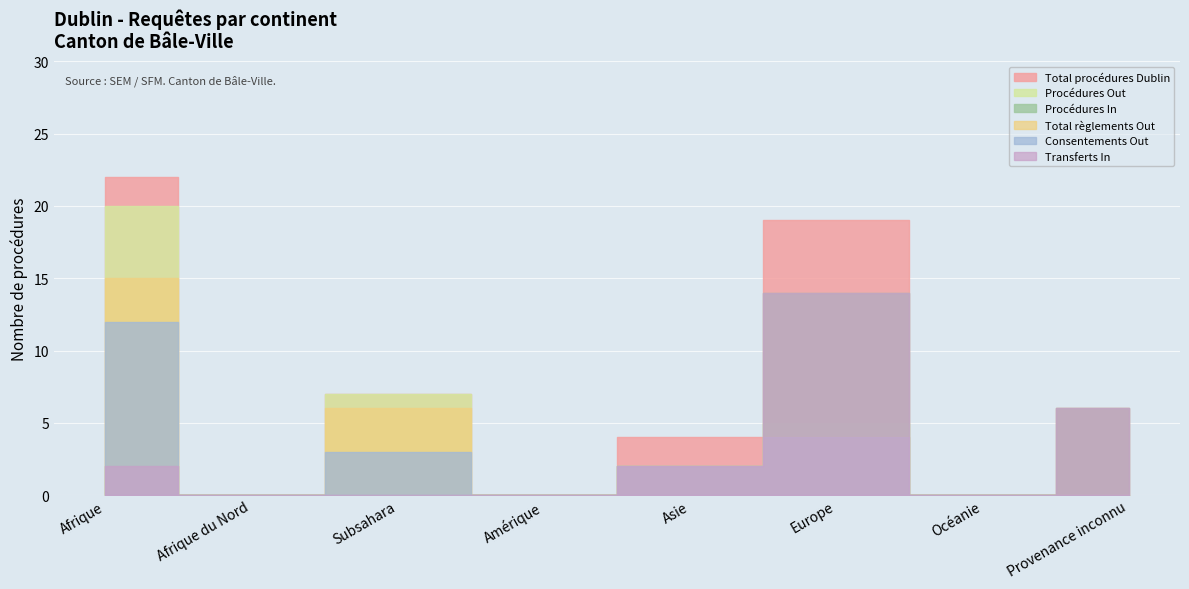

How many values in Procédures In are above zero?

4